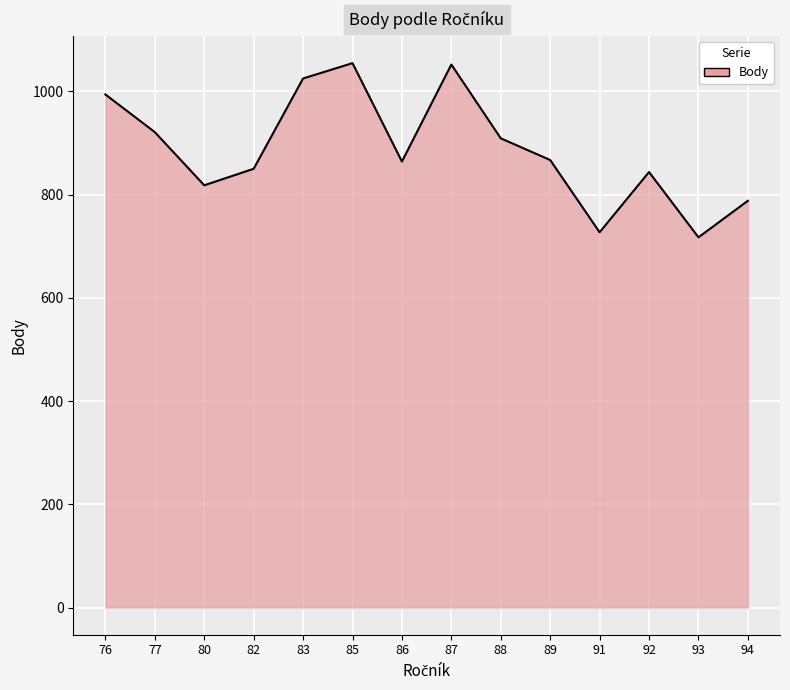

What is the smallest value displayed?

717.2